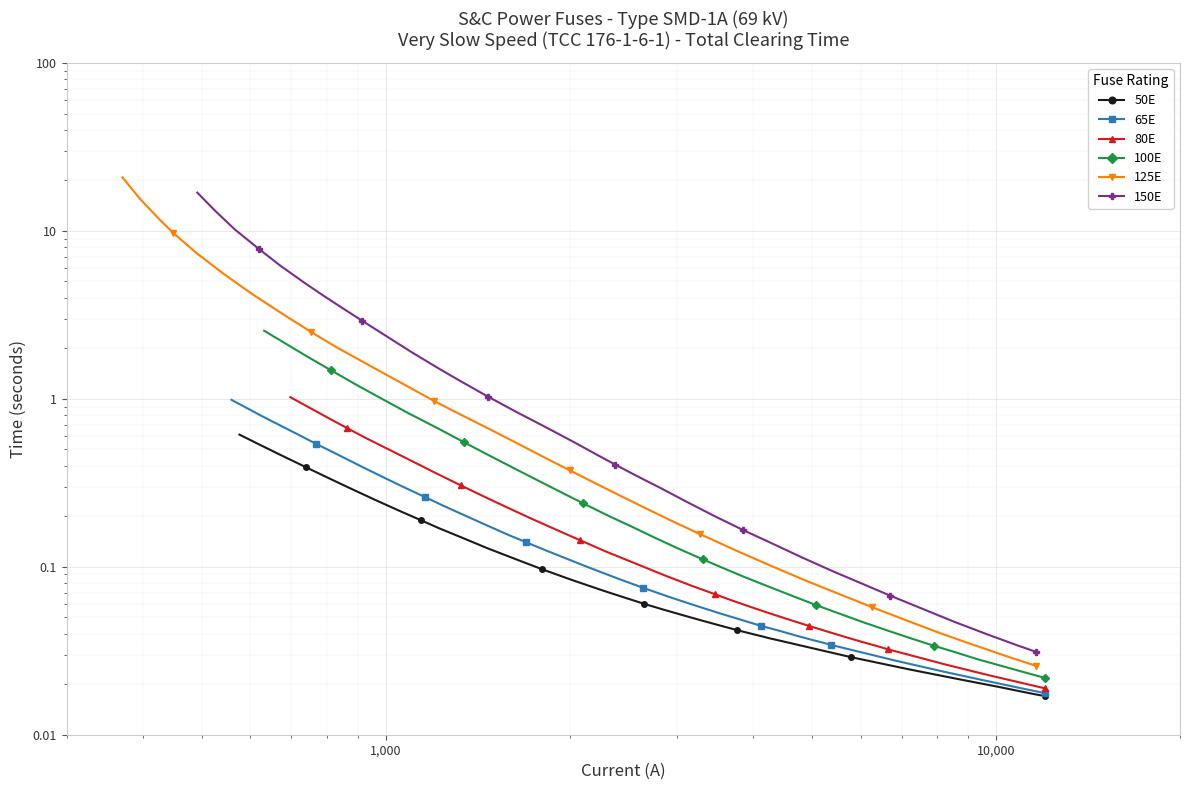

What is the average value of the 80E series?

0.2